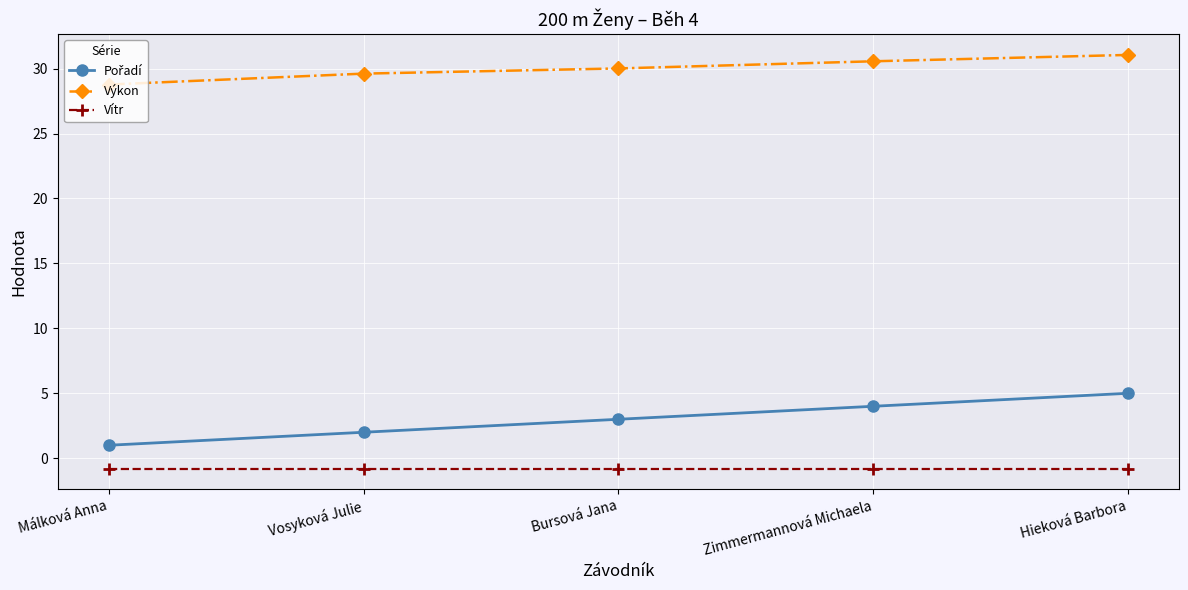

What is the total value across all series at Málková Anna?

29.0